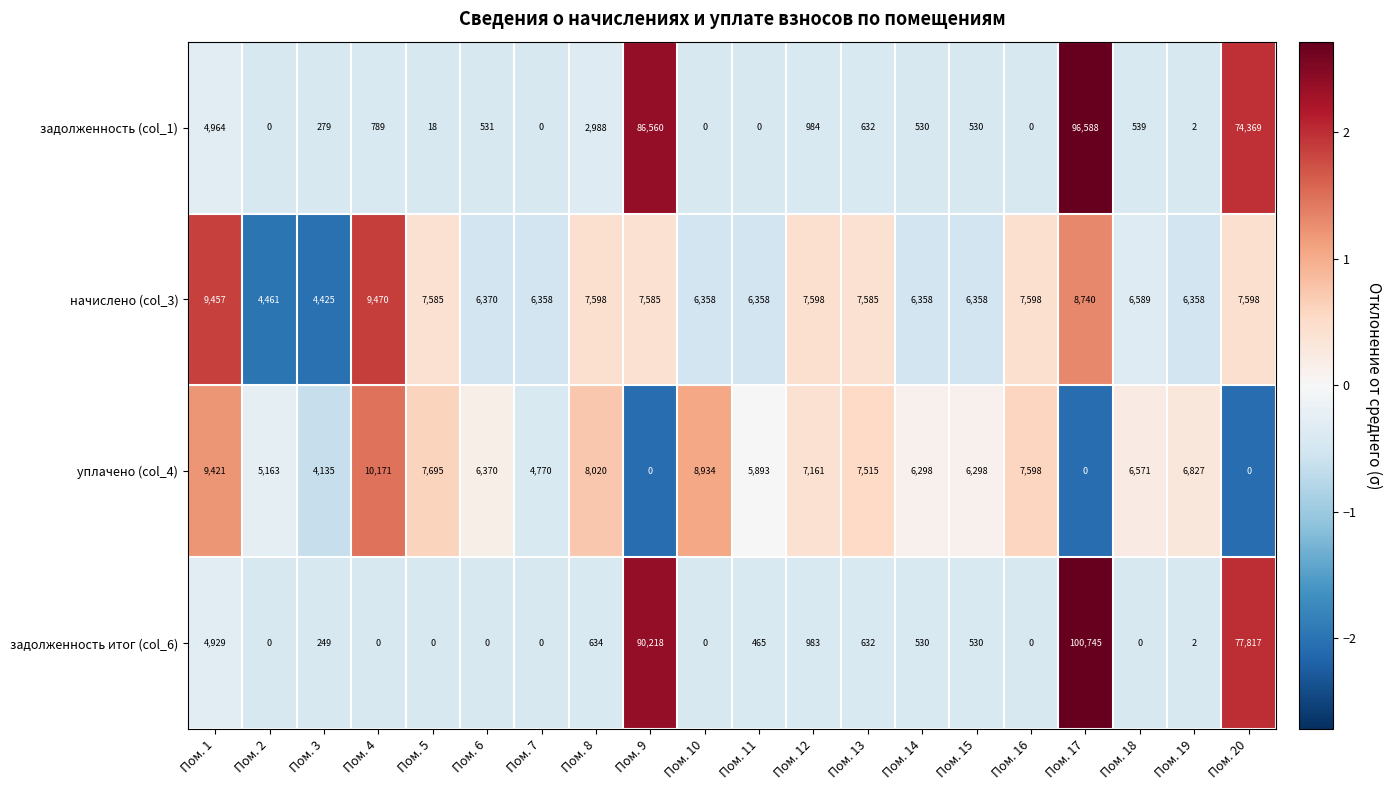

How many data points in начислено (col_3) are less than 7585?

10